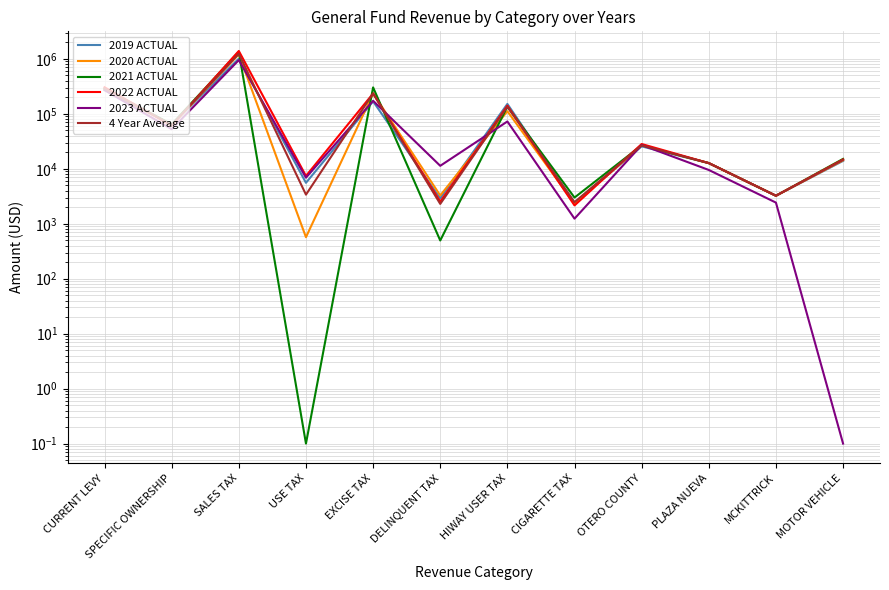

Where is the first local maximum for 2022 ACTUAL?

SALES TAX